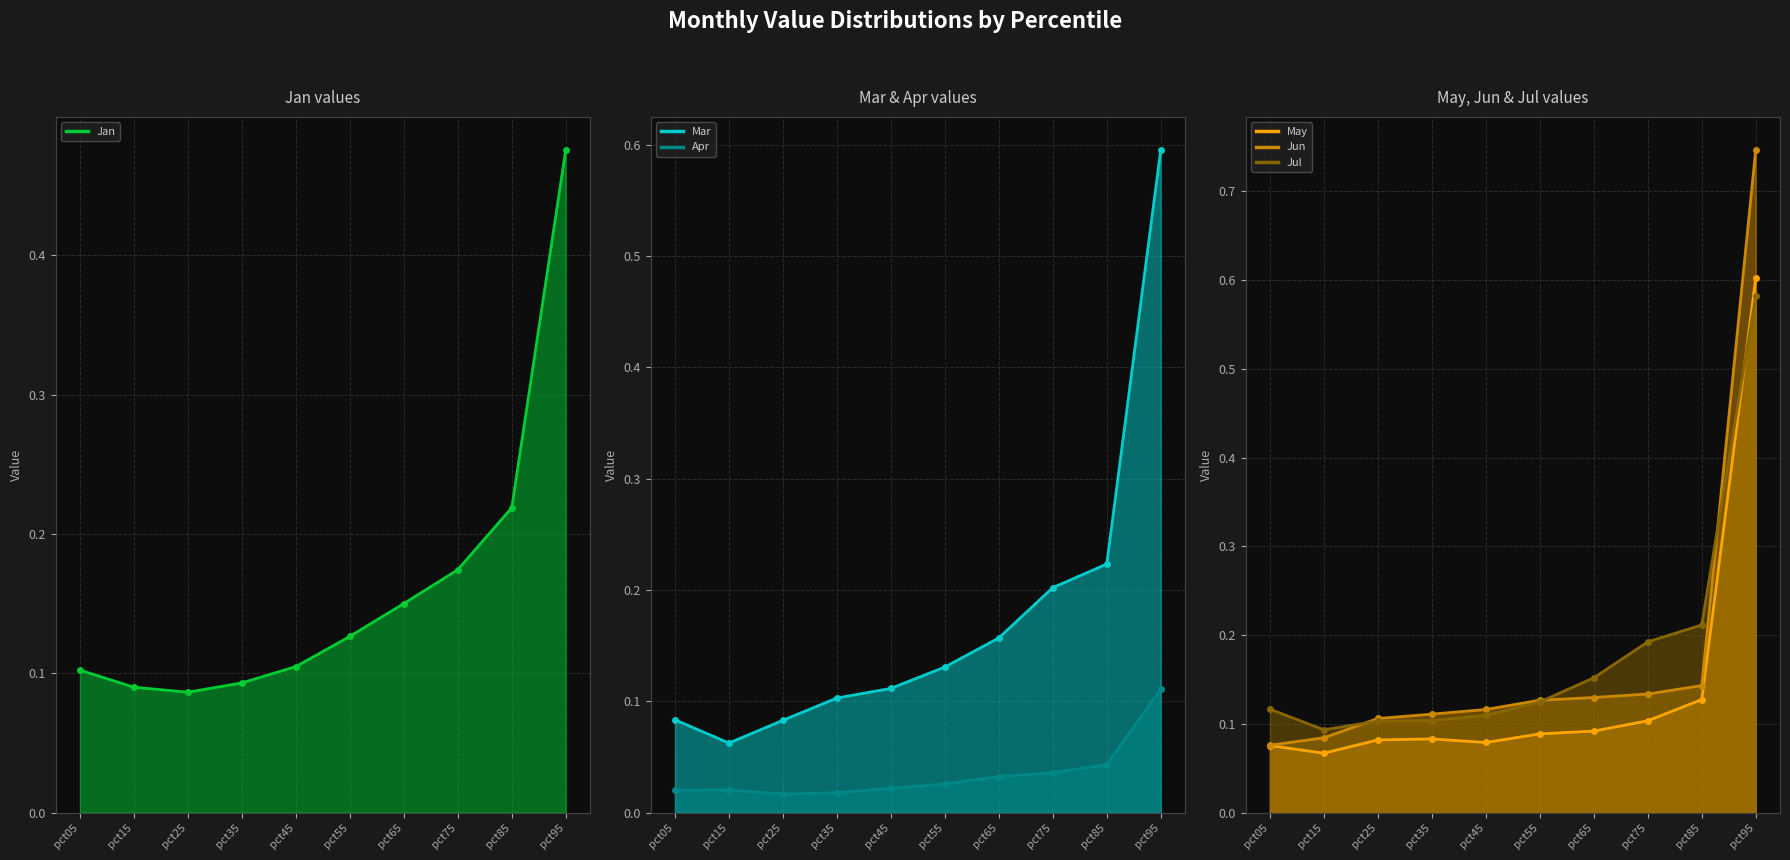

Between pct35 and pct25, which is larger?

pct35